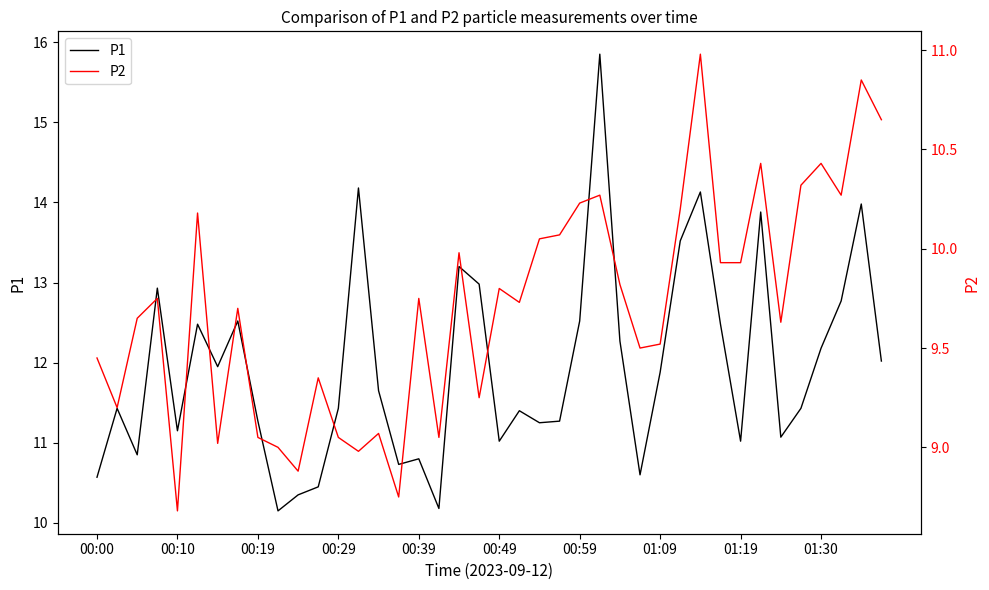

The value of P1 at 00:19 is 11.3. True or false?

True